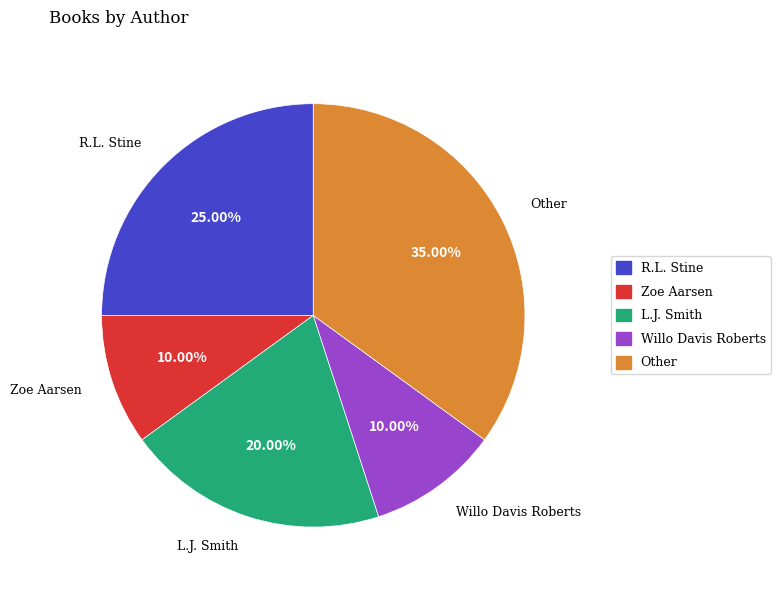

To the nearest percent, what is the combined percentage of Other and R.L. Stine?

60%